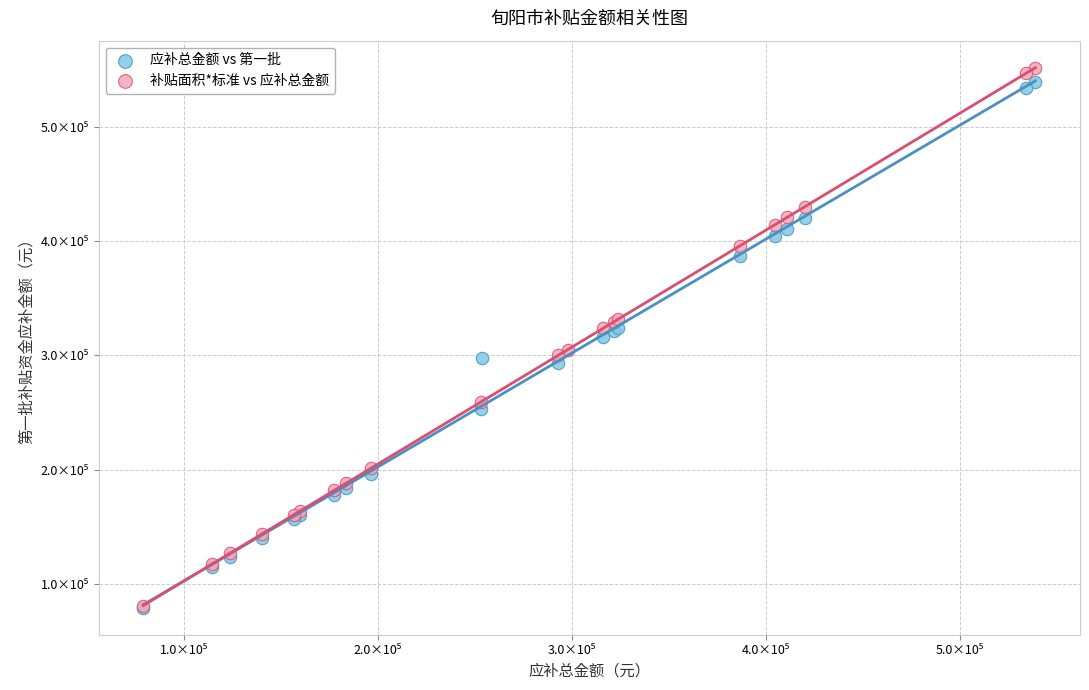

Which series has the largest Y range (max minus min)?

补贴面积*标准 vs 应补总金额